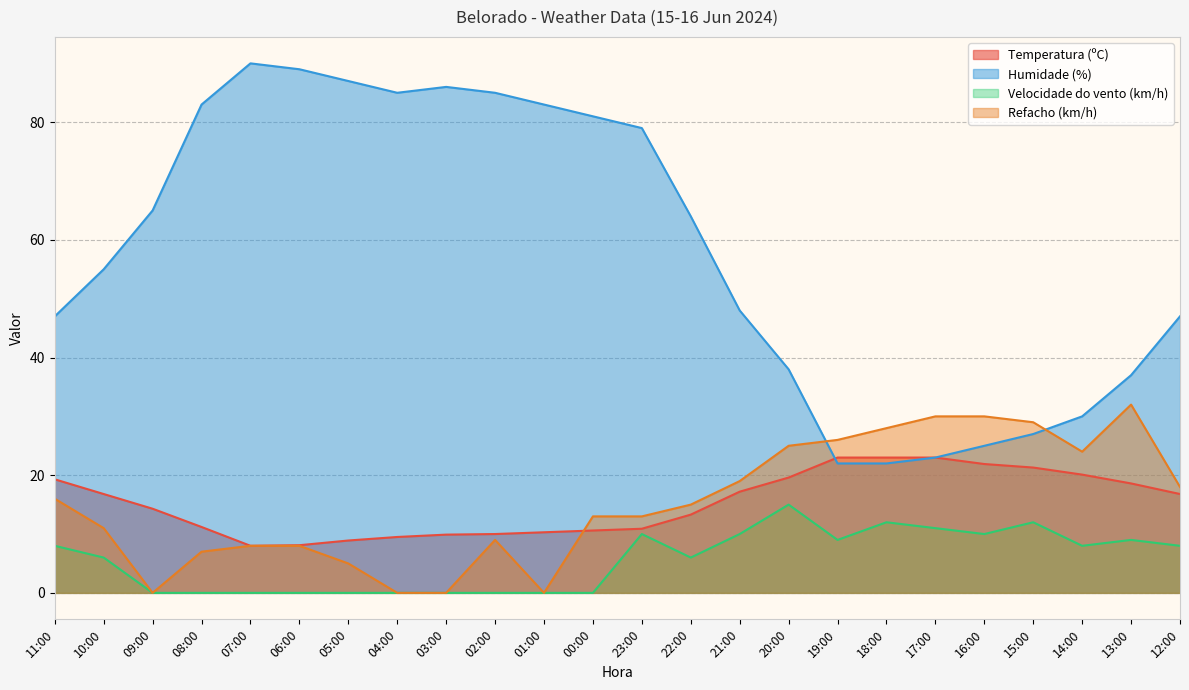

At which label does Temperatura (ºC) reach its peak?

19:00